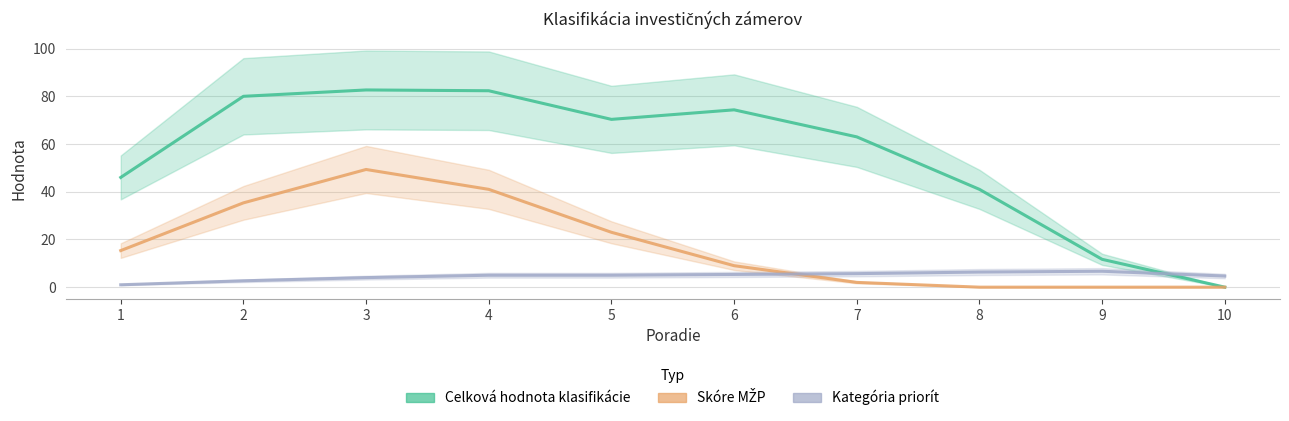

Reading right to left, transcribe all the data shown in this chart.

Celková hodnota klasifikácie: 10=0.0	9=11.7	8=41.0	7=63.0	6=74.3	5=70.3	4=82.3	3=82.7	2=80.0	1=46.0
Skóre MŽP: 10=0.0	9=0.0	8=0.0	7=2.0	6=9.0	5=23.0	4=41.0	3=49.3	2=35.3	1=15.3
Kategória priorít: 10=4.7	9=6.7	8=6.3	7=5.7	6=5.3	5=5.0	4=5.0	3=4.0	2=2.7	1=1.0